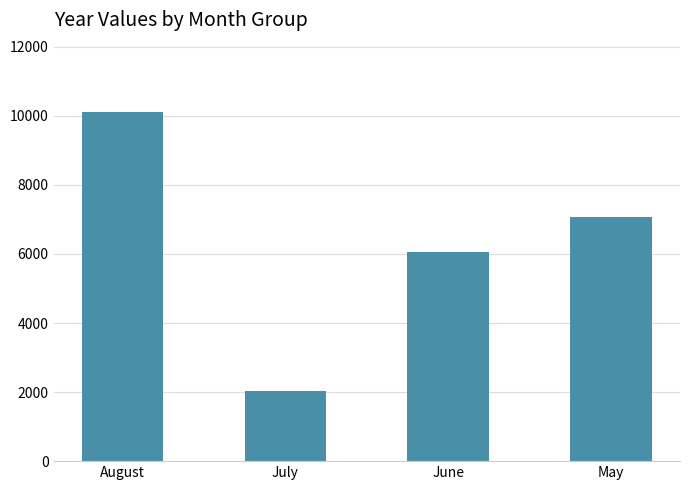

What is the sum of the values at May and August?

17181